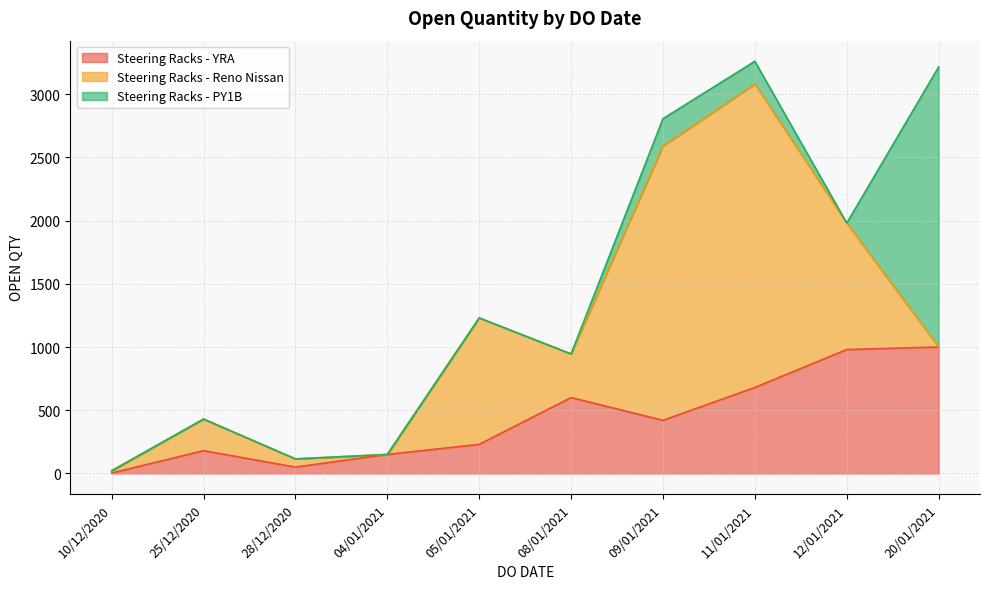

Reading left to right, transcribe all the data shown in this chart.

Steering Racks - YRA: 10/12/2020=3	25/12/2020=180	28/12/2020=50	04/01/2021=150	05/01/2021=230	08/01/2021=600	09/01/2021=420	11/01/2021=680	12/01/2021=980	20/01/2021=1000
Steering Racks - Reno Nissan: 10/12/2020=18	25/12/2020=250	28/12/2020=65	04/01/2021=0	05/01/2021=1000	08/01/2021=345	09/01/2021=2170	11/01/2021=2400	12/01/2021=1000	20/01/2021=0
Steering Racks - PY1B: 10/12/2020=0	25/12/2020=0	28/12/2020=0	04/01/2021=0	05/01/2021=0	08/01/2021=0	09/01/2021=216	11/01/2021=180	12/01/2021=0	20/01/2021=2215